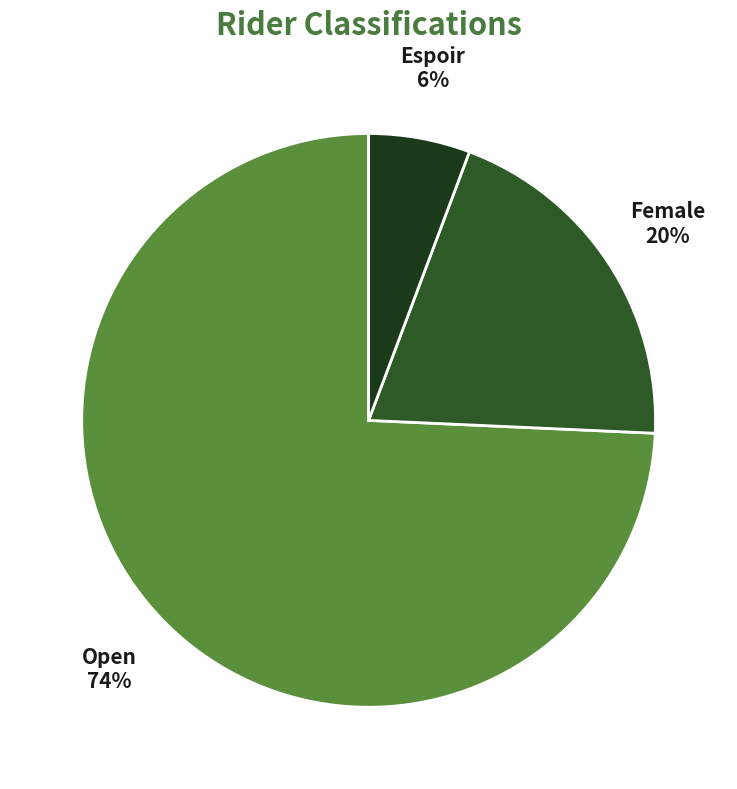

What is the largest slice in the pie chart?

Open